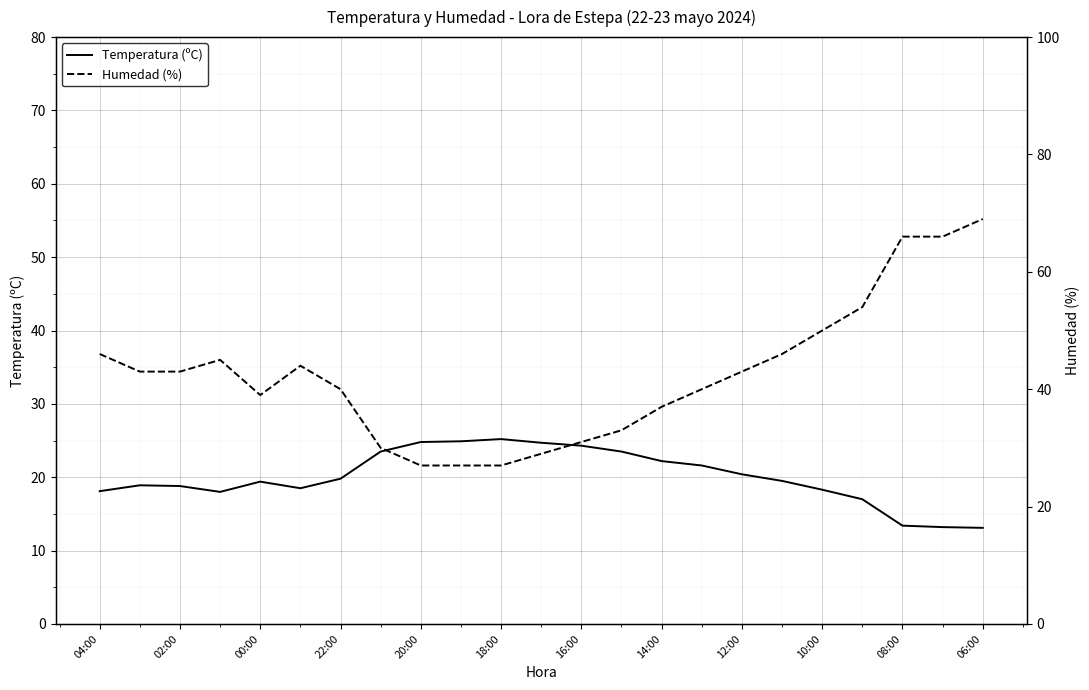

What is the difference between the second highest and minimum values in the Temperatura (ºC) series?

11.8